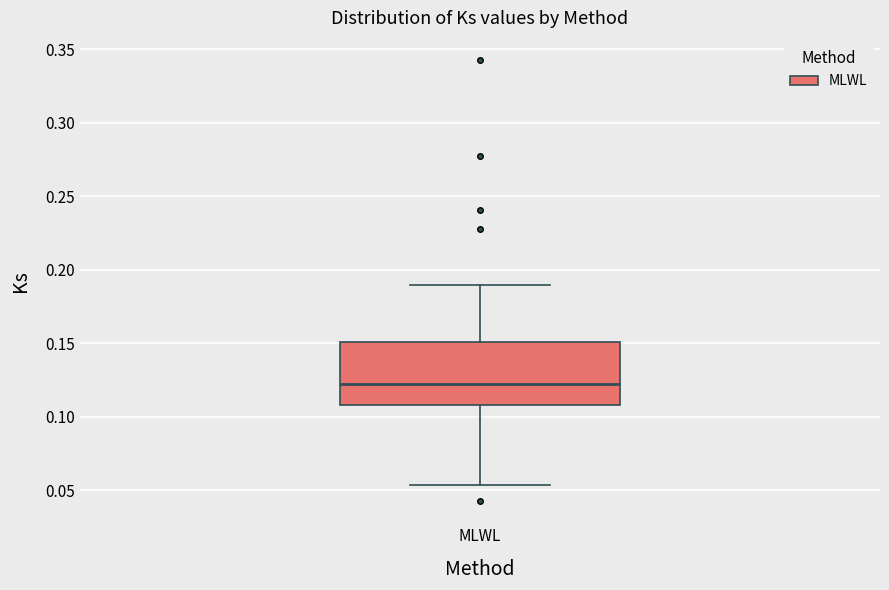

Where does the median line of the box for MLWL sit on the y-axis? The values are not printed on the chart, so give them approximately, as read against the axis.

0.120